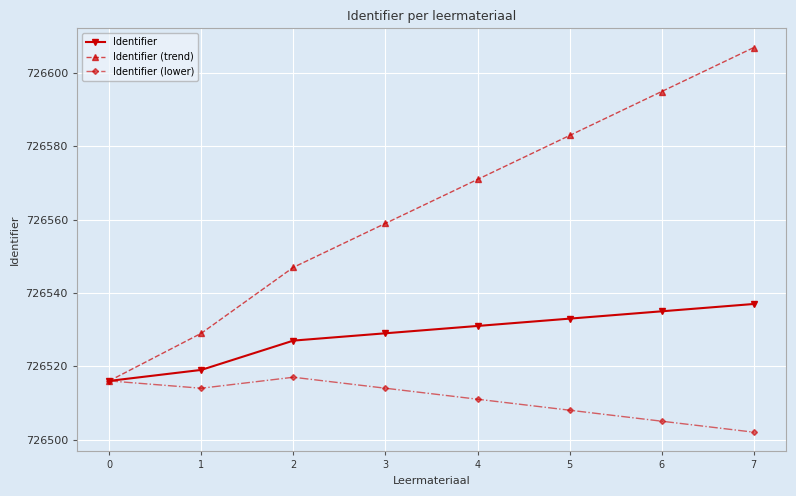

The value of Identifier (trend) at 7 is 1153487. True or false?

False